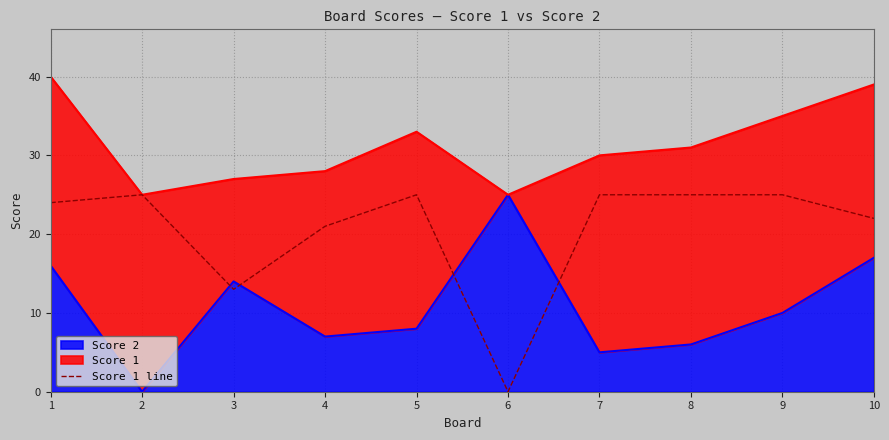

At which label is the value closest to 12?

3